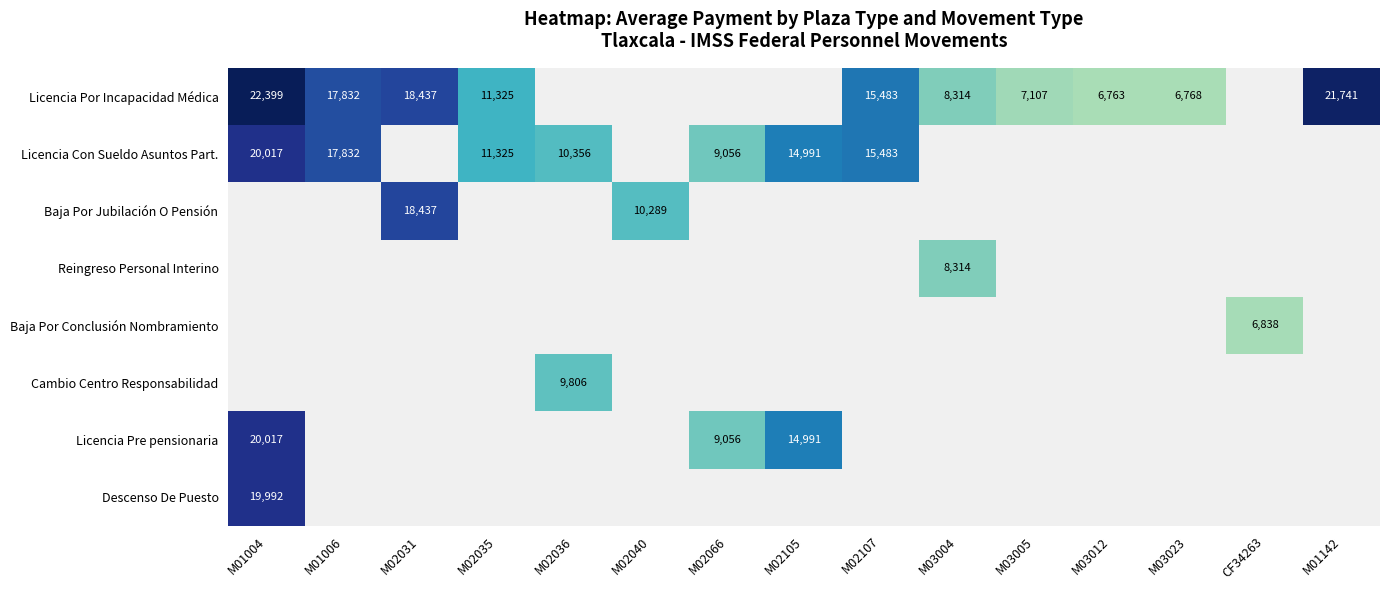

Which series has the widest spread of values?

Licencia Por Incapacidad Médica